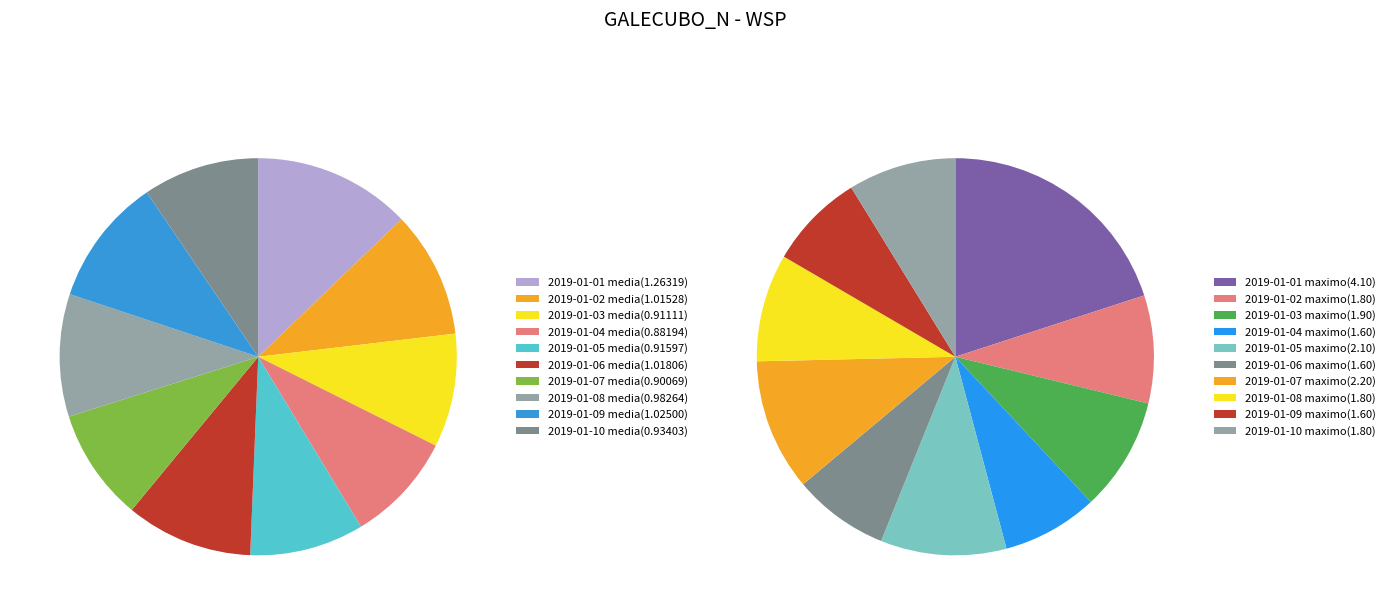

Combined, do 2019-01-02 and 2019-01-05 account for over 50%?

No